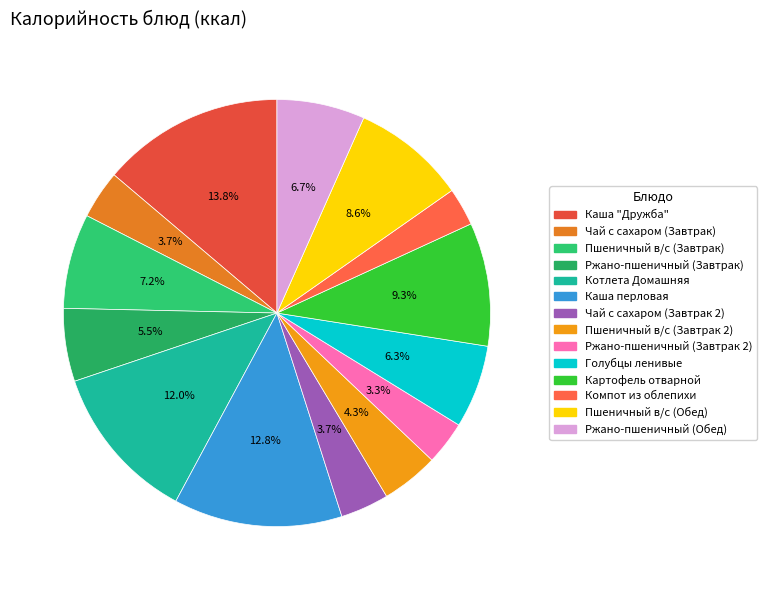

What is the largest slice in the pie chart?

Каша "Дружба"